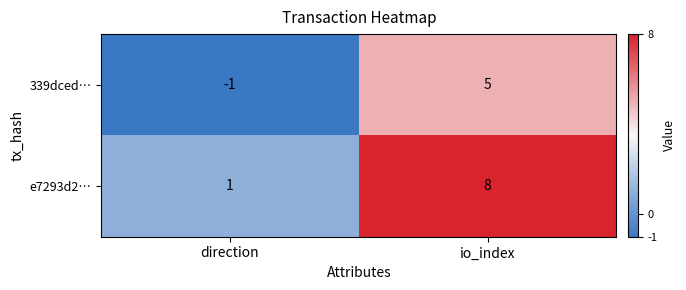

List the series in order of their overall mean, lowest first.

339dced…, e7293d2…